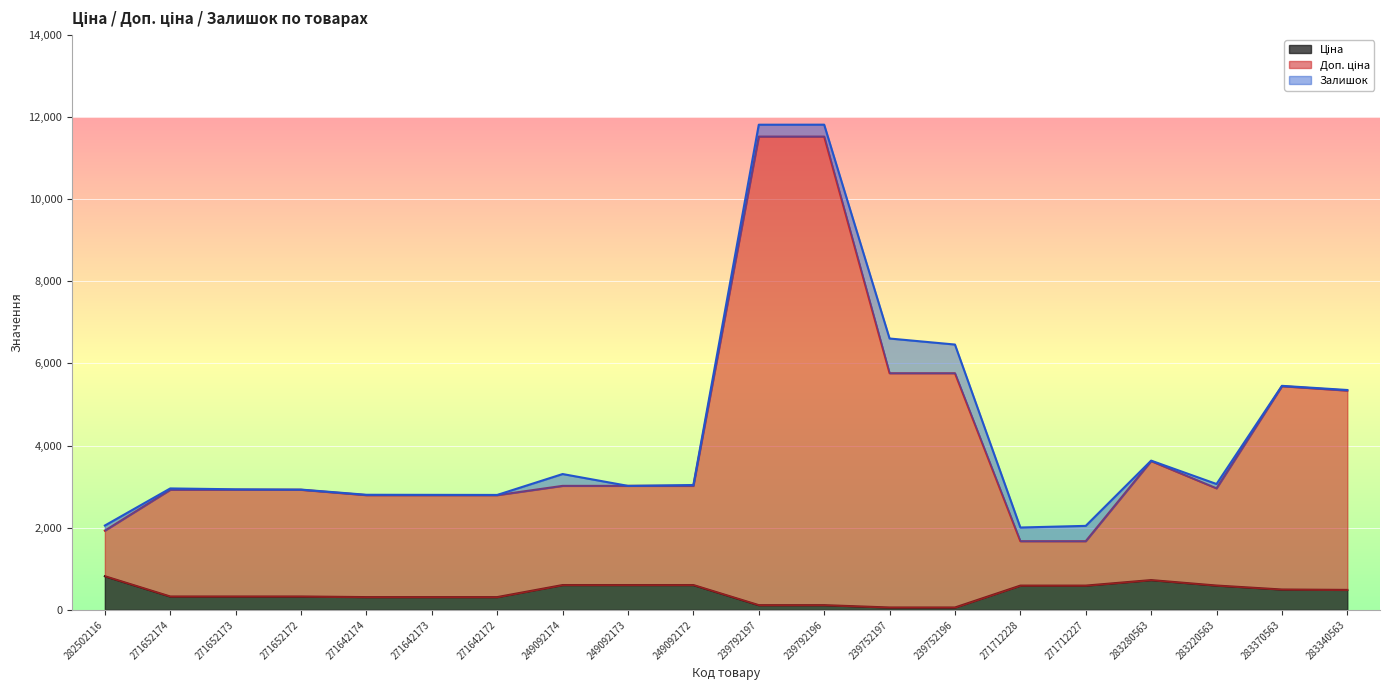

What is the highest value of the Ціна series?

818.5